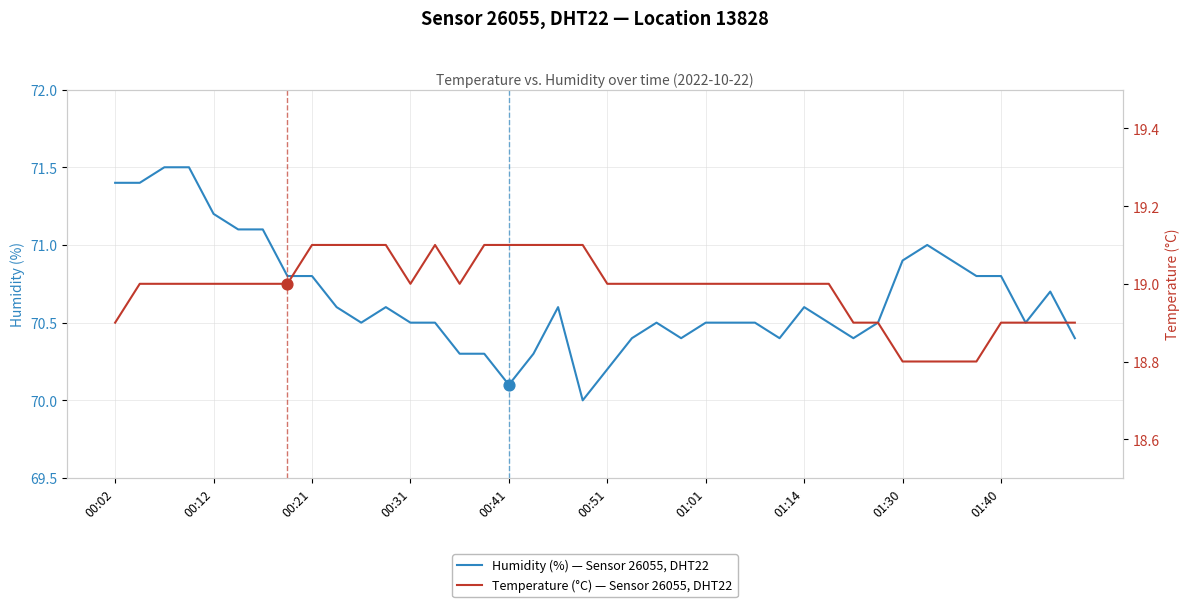

True or false: Humidity (%) — Sensor 26055, DHT22 has a value of 71.2 at 00:12.

True